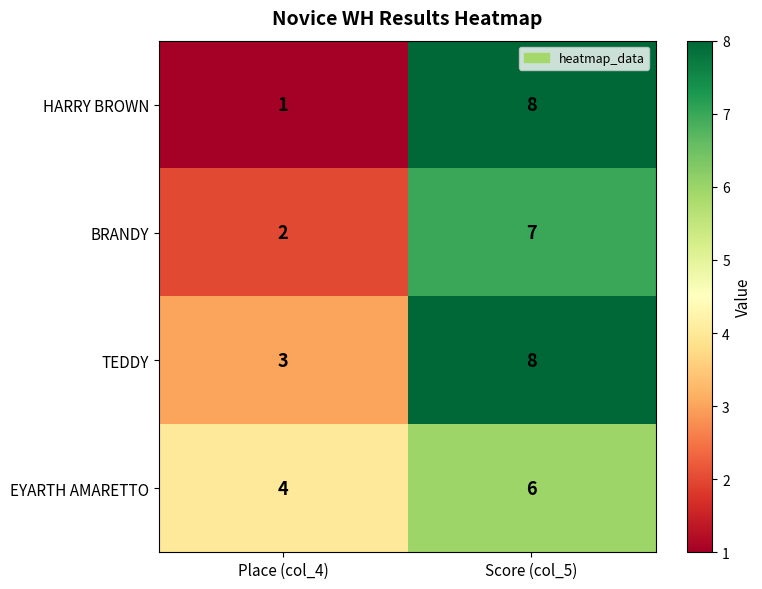

Rank the series at Place (col_4) from highest to lowest value.

EYARTH AMARETTO, TEDDY, BRANDY, HARRY BROWN